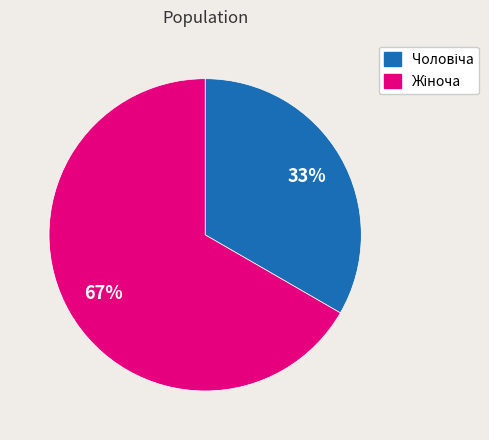

Is there any slice that represents more than half of the pie?

Yes